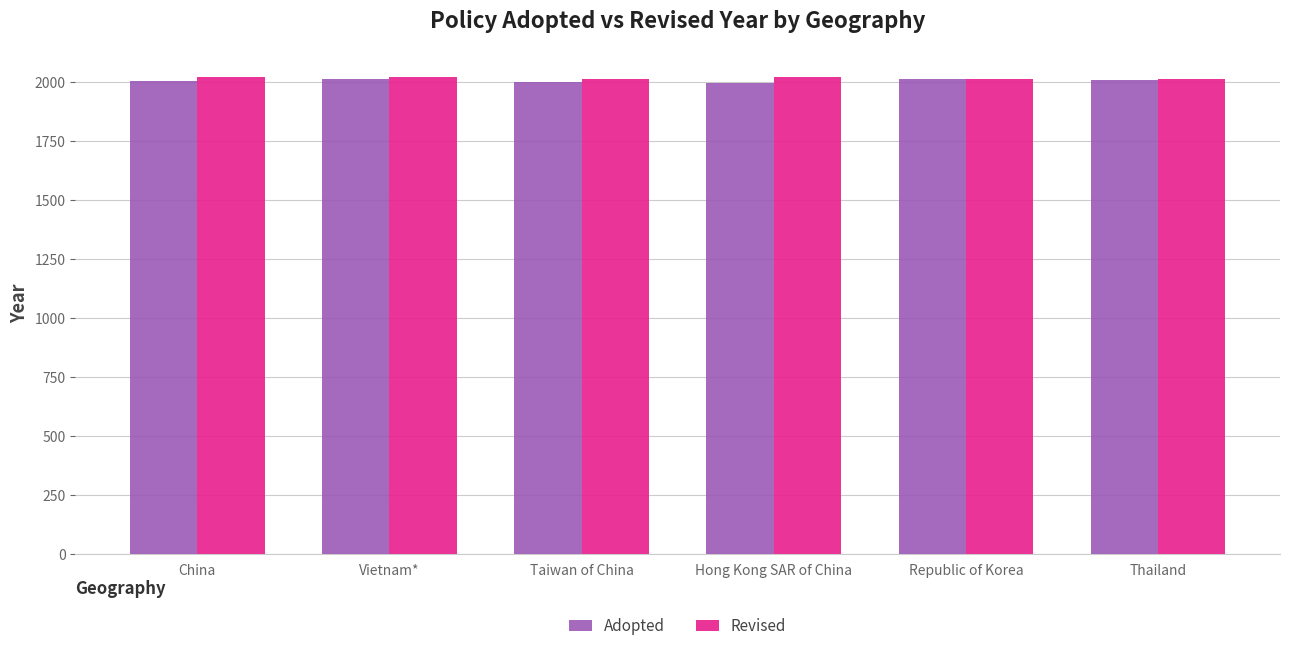

What is the maximum value shown in the chart?

2023